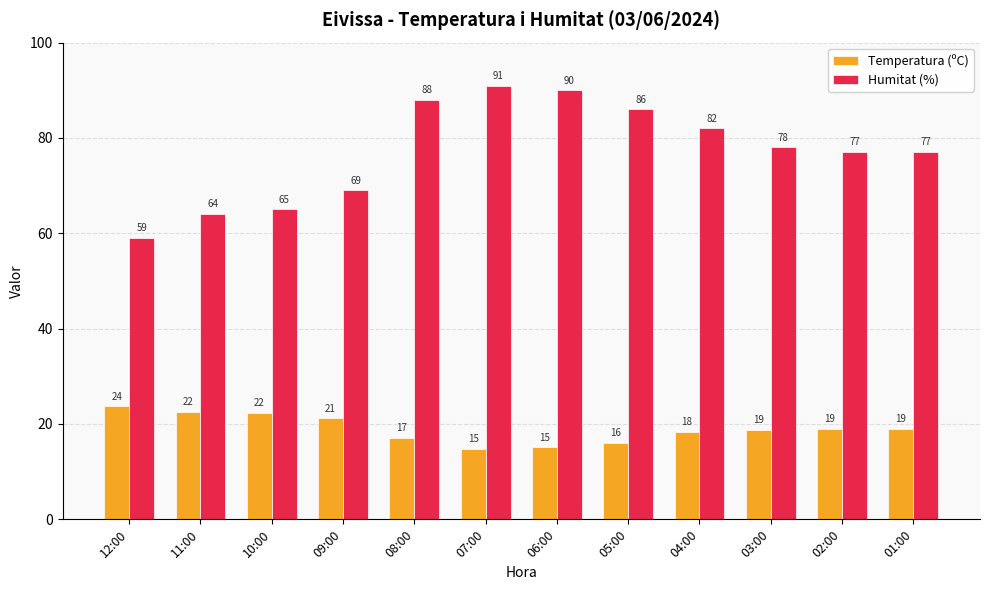

How many values in the Temperatura (ºC) series exceed 18?

8